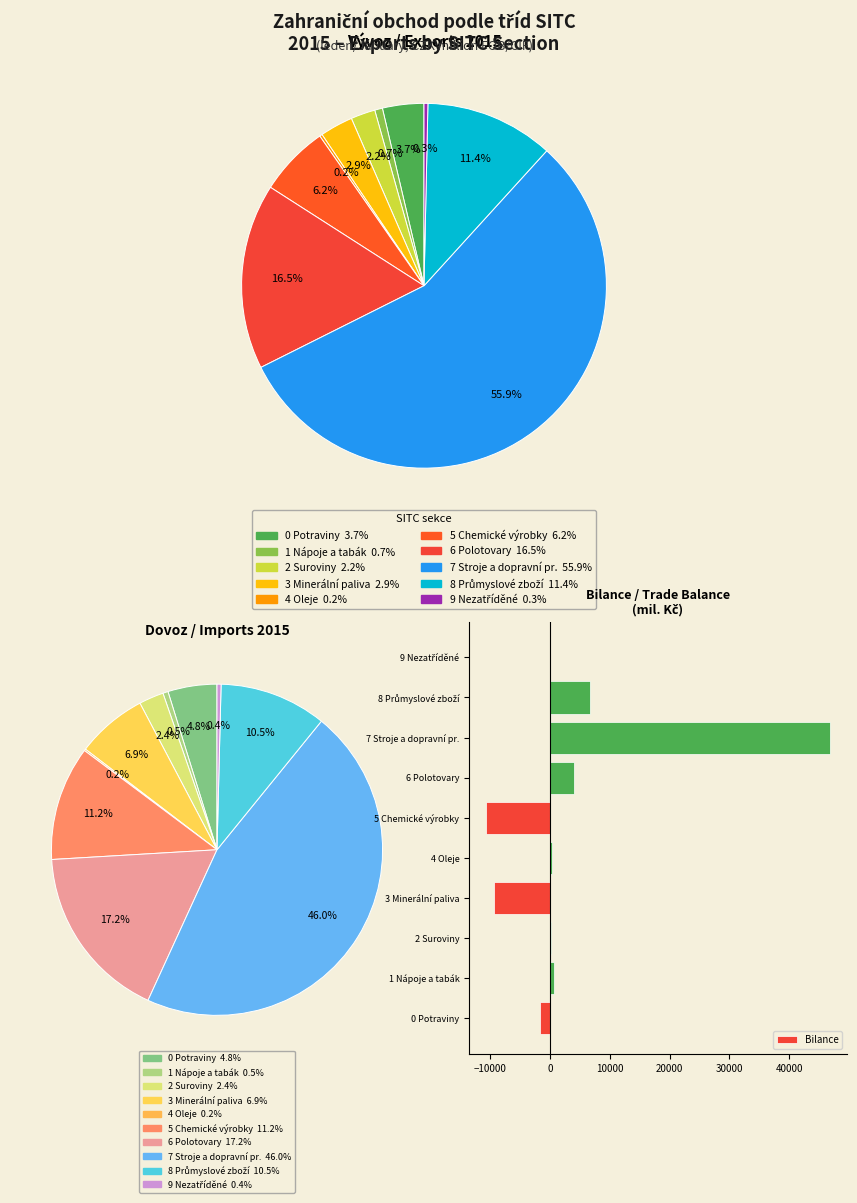

To the nearest percent, what portion does 4 Oleje represent?

1%